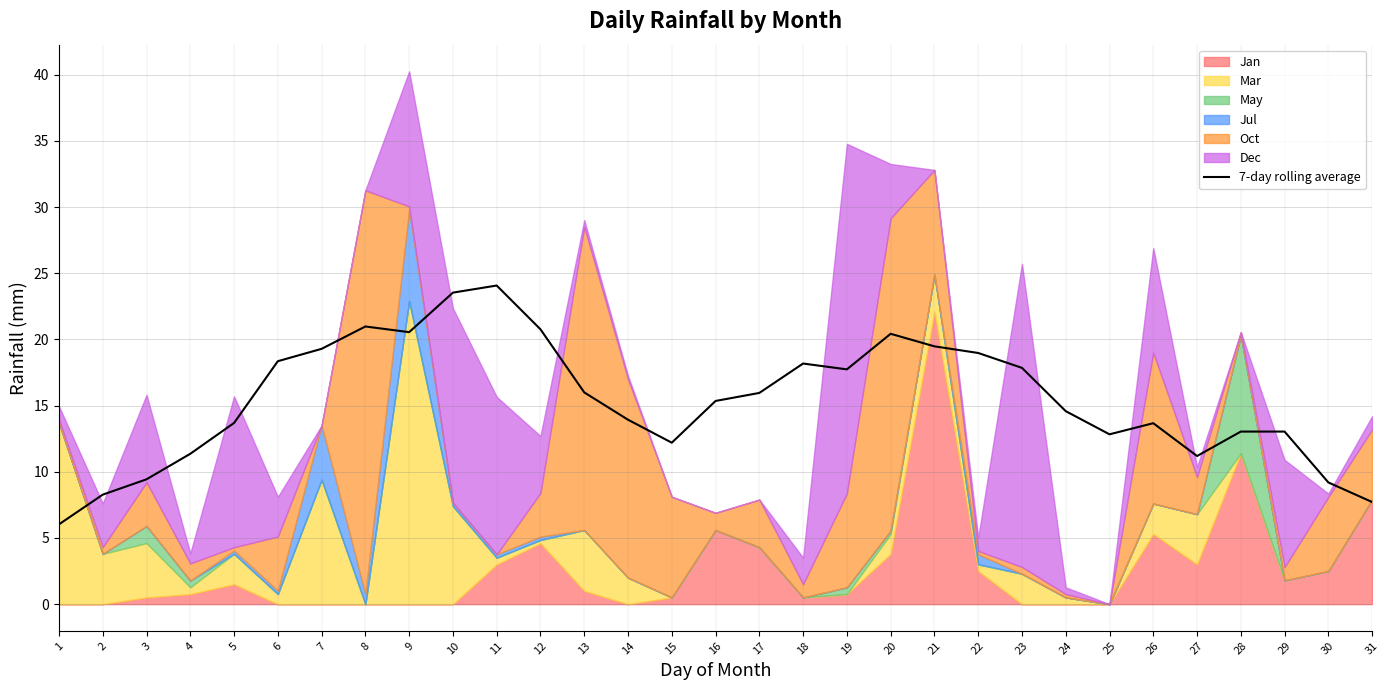

What is the minimum value for 7-day rolling average?

6.0